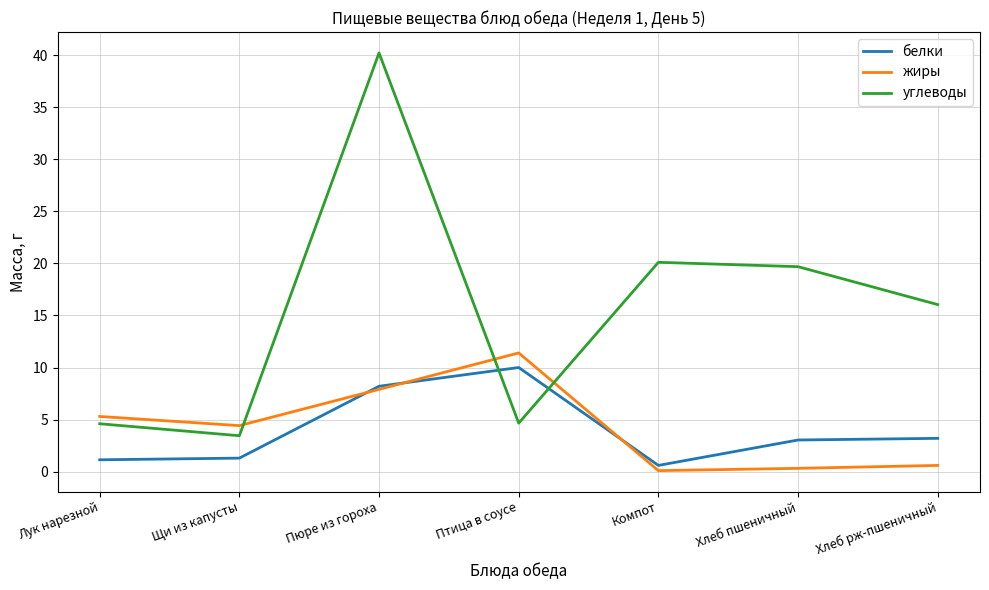

What position from the right is Птица в соусе?

4